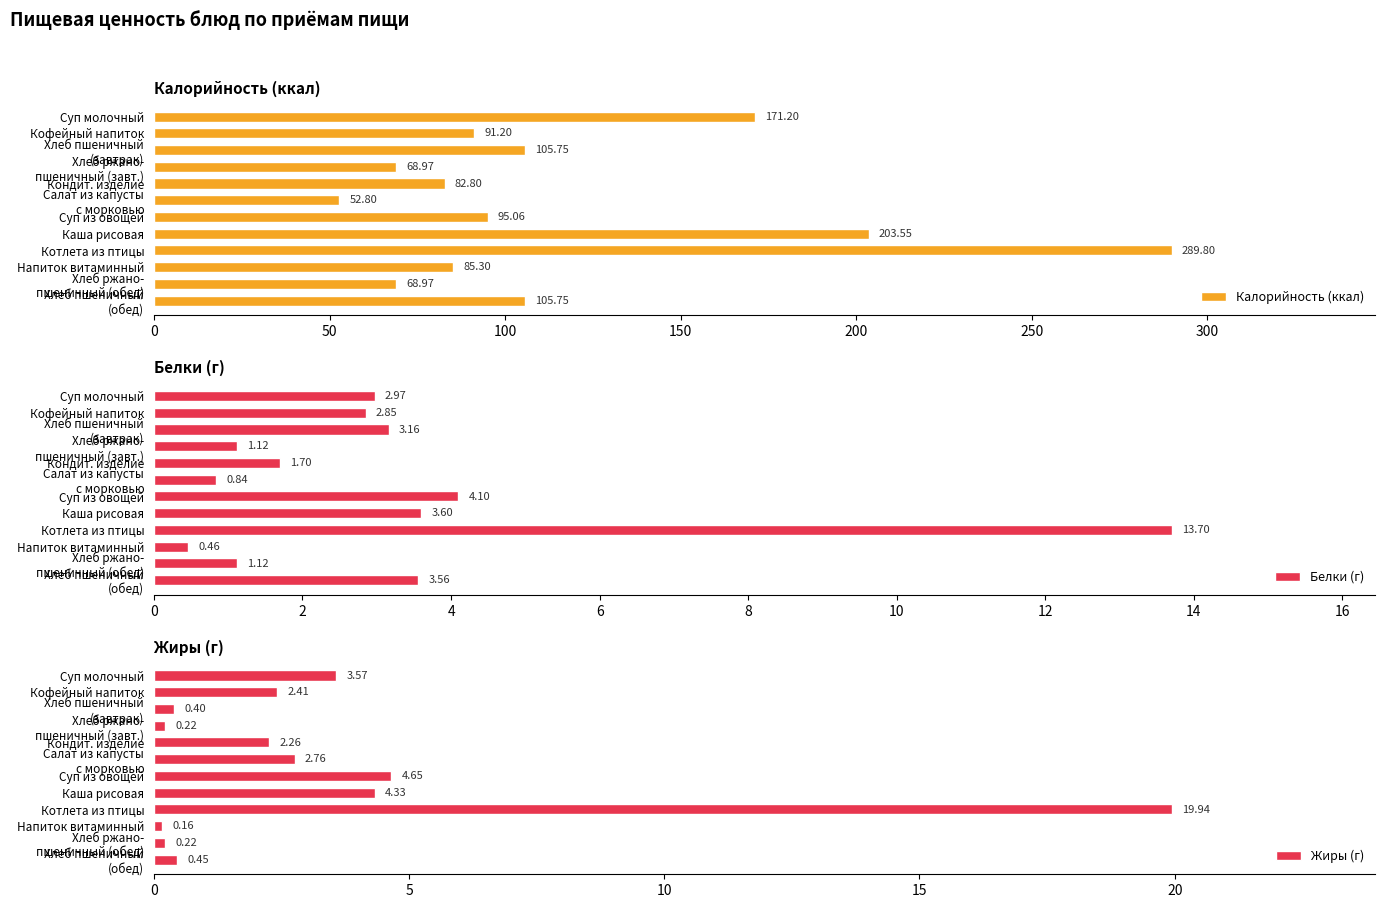

How many bars are there in total?

36